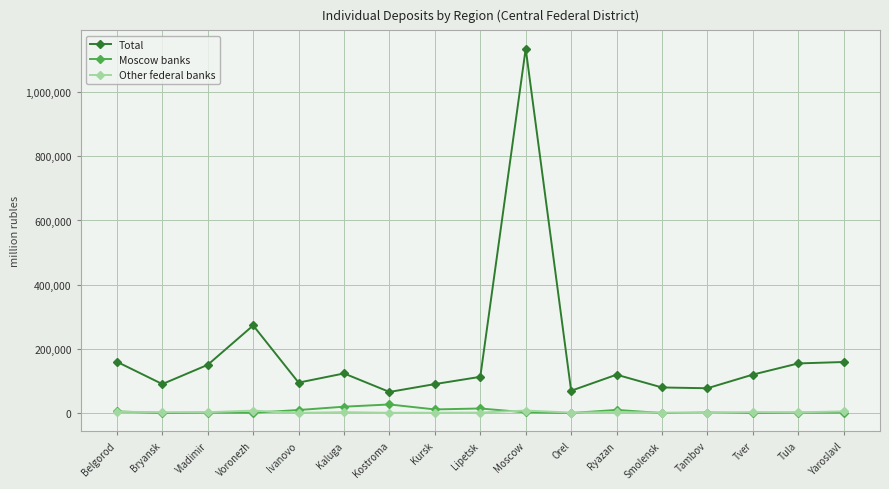

In Total, how many points are lower than both neighbors (excluding endpoints)?

5